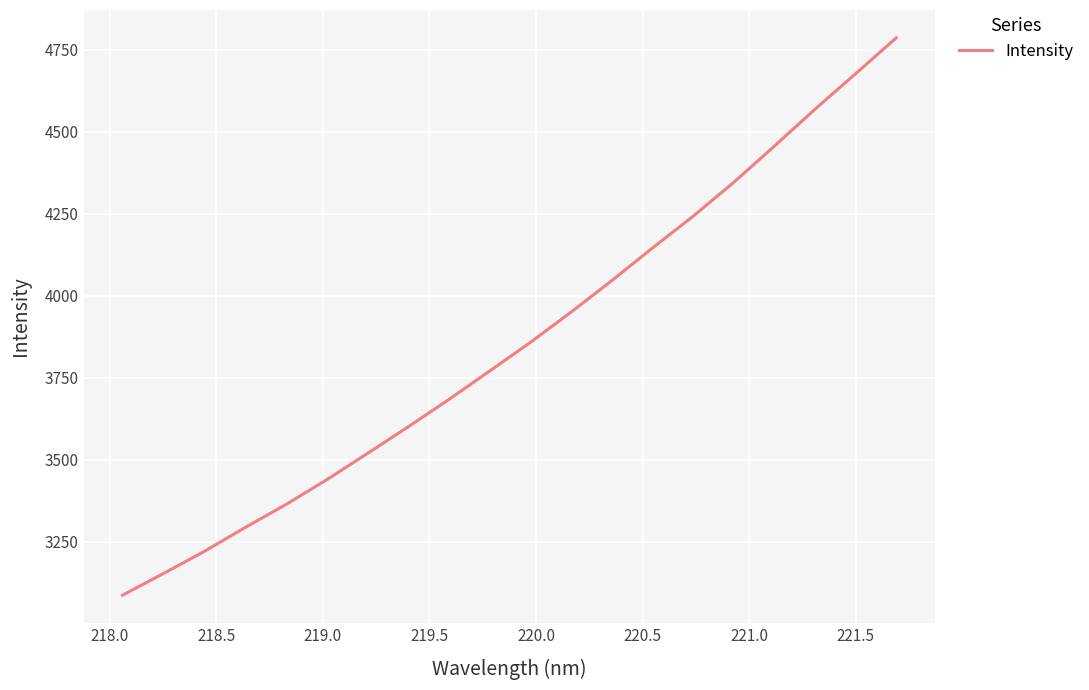

How many values are below 3856?

10